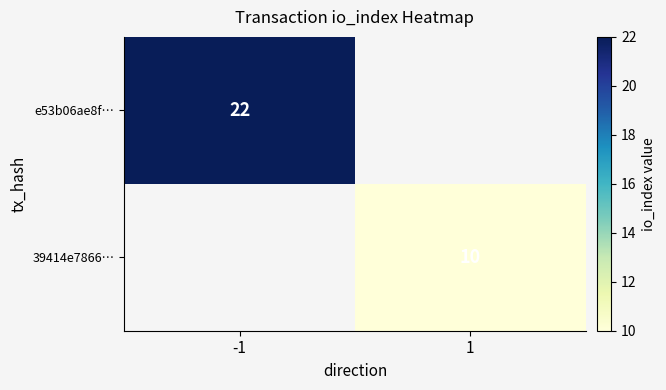

Is it true that 39414e7866… equals 4 at 1?

False